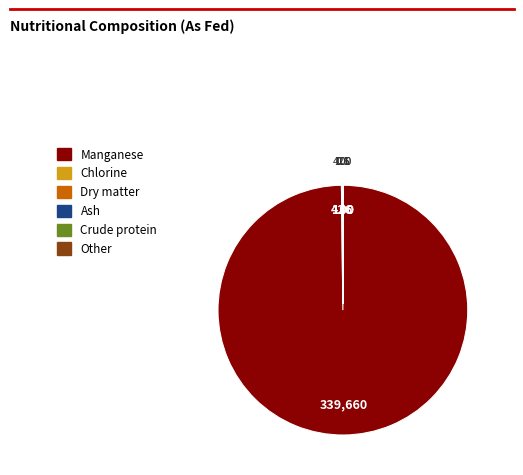

Does Manganese account for over 50% of the chart?

Yes